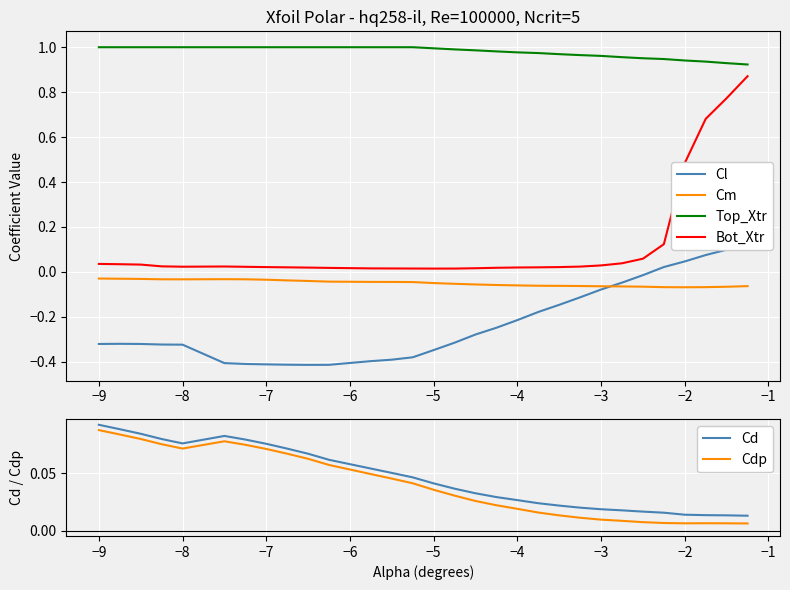

Reading left to right, transcribe all the data shown in this chart.

Cl: -0.3	-0.3	-0.3	-0.3	-0.3	-0.4	-0.4	-0.4	-0.4	-0.4	-0.4	-0.4	-0.4	-0.4	-0.3	-0.3	-0.3	-0.2	-0.2	-0.2	-0.1	-0.1	-0.1	-0.0	-0.0	0.0	0.0	0.1	0.1	0.1
Cm: -0.0	-0.0	-0.0	-0.0	-0.0	-0.0	-0.0	-0.0	-0.0	-0.0	-0.0	-0.0	-0.0	-0.0	-0.0	-0.1	-0.1	-0.1	-0.1	-0.1	-0.1	-0.1	-0.1	-0.1	-0.1	-0.1	-0.1	-0.1	-0.1	-0.1
Top_Xtr: 1.0	1.0	1.0	1.0	1.0	1.0	1.0	1.0	1.0	1.0	1.0	1.0	1.0	1.0	1.0	1.0	1.0	1.0	1.0	1.0	1.0	1.0	1.0	1.0	1.0	0.9	0.9	0.9	0.9	0.9
Bot_Xtr: 0.0	0.0	0.0	0.0	0.0	0.0	0.0	0.0	0.0	0.0	0.0	0.0	0.0	0.0	0.0	0.0	0.0	0.0	0.0	0.0	0.0	0.0	0.0	0.0	0.1	0.1	0.5	0.7	0.8	0.9
Cd: 0.1	0.1	0.1	0.1	0.1	0.1	0.1	0.1	0.1	0.1	0.1	0.1	0.1	0.0	0.0	0.0	0.0	0.0	0.0	0.0	0.0	0.0	0.0	0.0	0.0	0.0	0.0	0.0	0.0	0.0
Cdp: 0.1	0.1	0.1	0.1	0.1	0.1	0.1	0.1	0.1	0.1	0.1	0.0	0.0	0.0	0.0	0.0	0.0	0.0	0.0	0.0	0.0	0.0	0.0	0.0	0.0	0.0	0.0	0.0	0.0	0.0